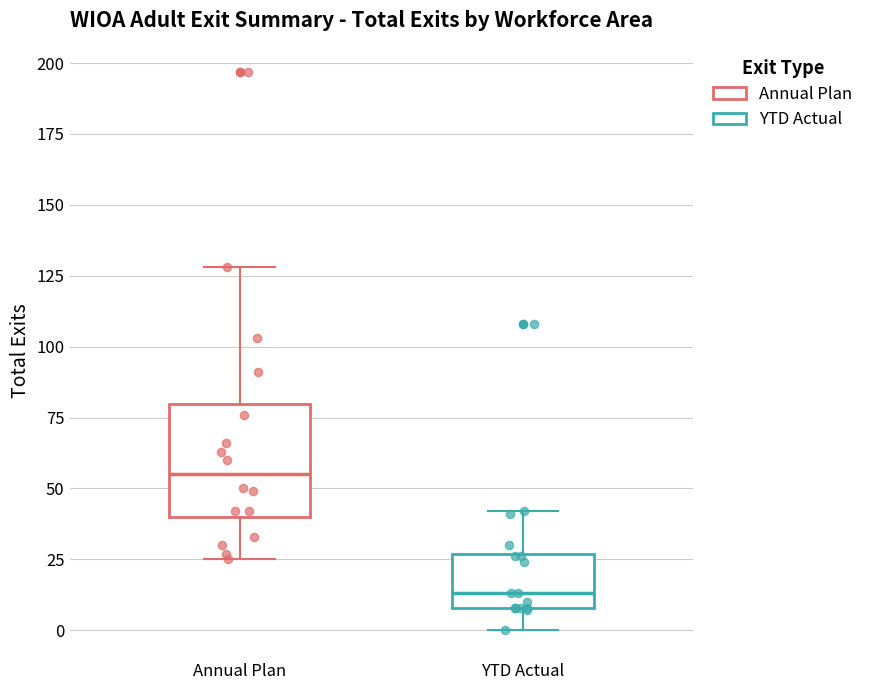

Which box is the tallest, from its lower edge to its upper edge?

Annual Plan